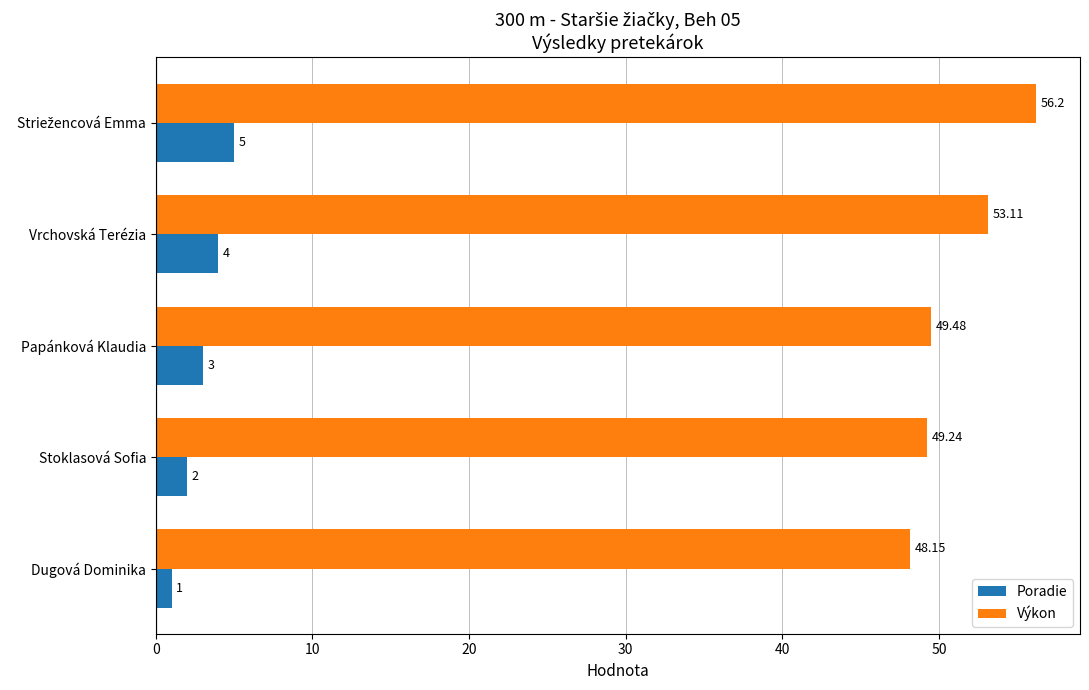

List the series in order of their overall mean, lowest first.

Poradie, Výkon